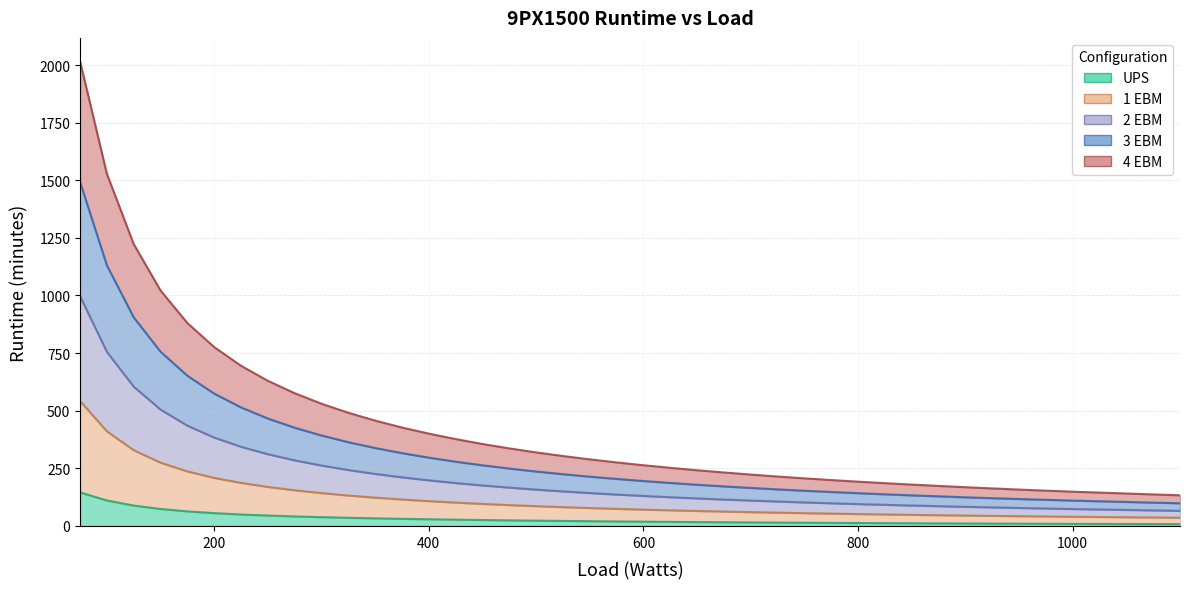

What is the value of the 4 EBM point at the 32nd from the left?

179.5